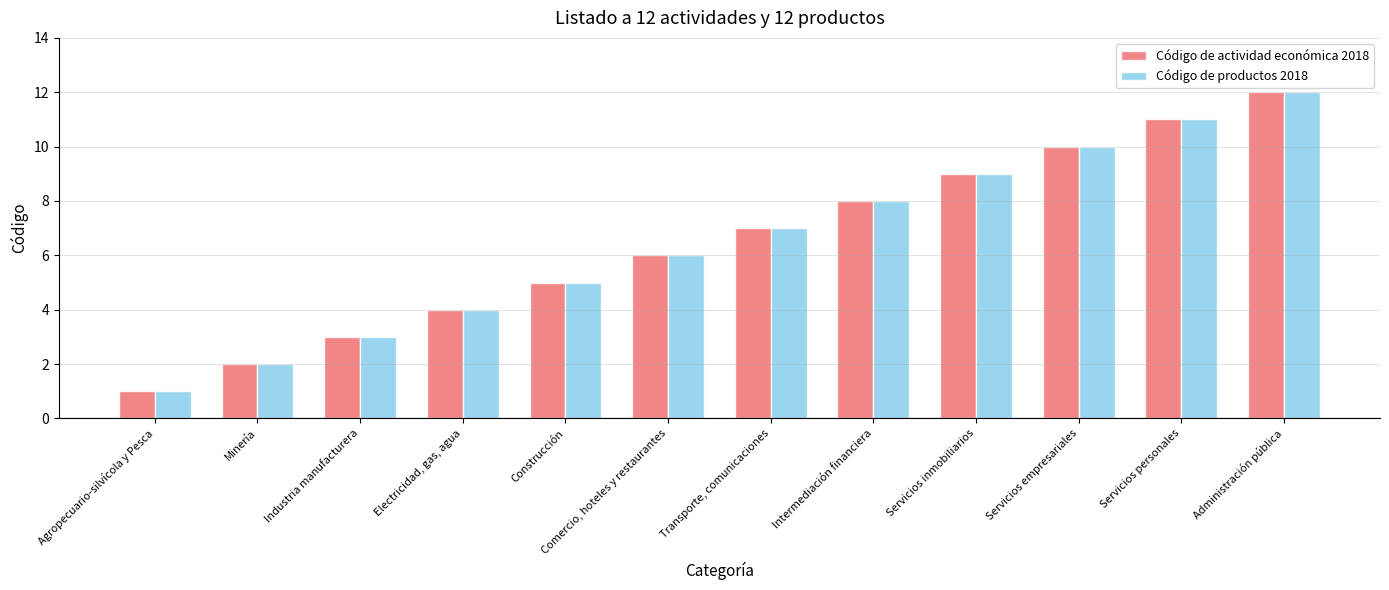

What is the lowest value of the Código de productos 2018 series?

1